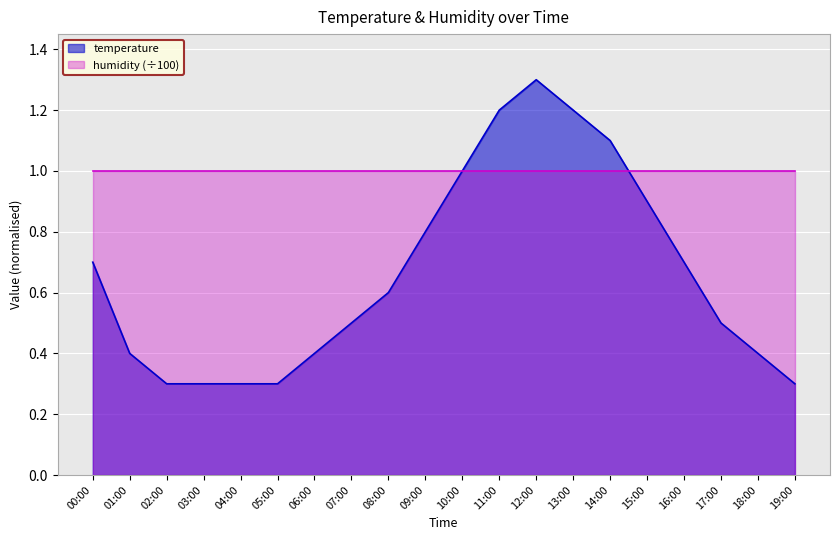

List the labels in order of value, smallest first.

02:00, 03:00, 04:00, 05:00, 19:00, 01:00, 06:00, 18:00, 07:00, 17:00, 08:00, 00:00, 16:00, 09:00, 15:00, 10:00, 14:00, 11:00, 13:00, 12:00